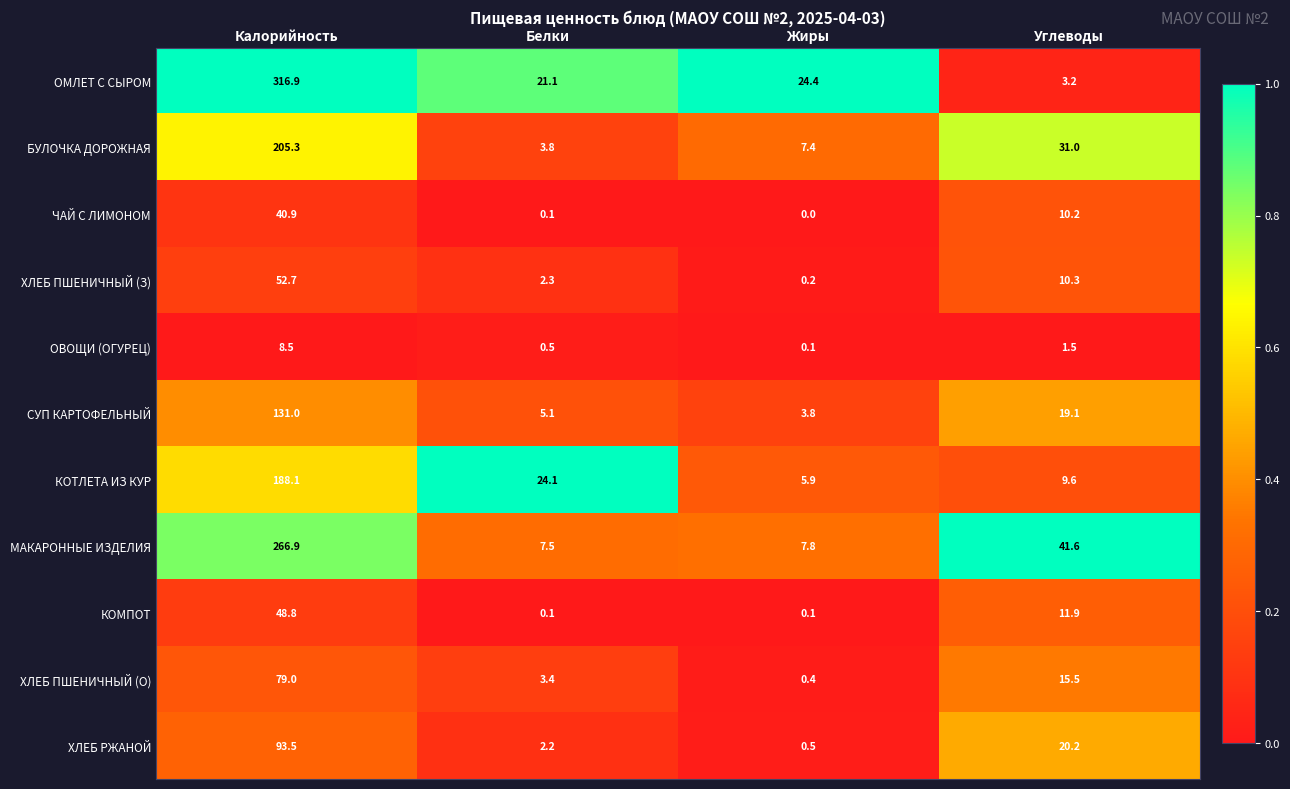

At how many categories does at least one series exceed 0?

4